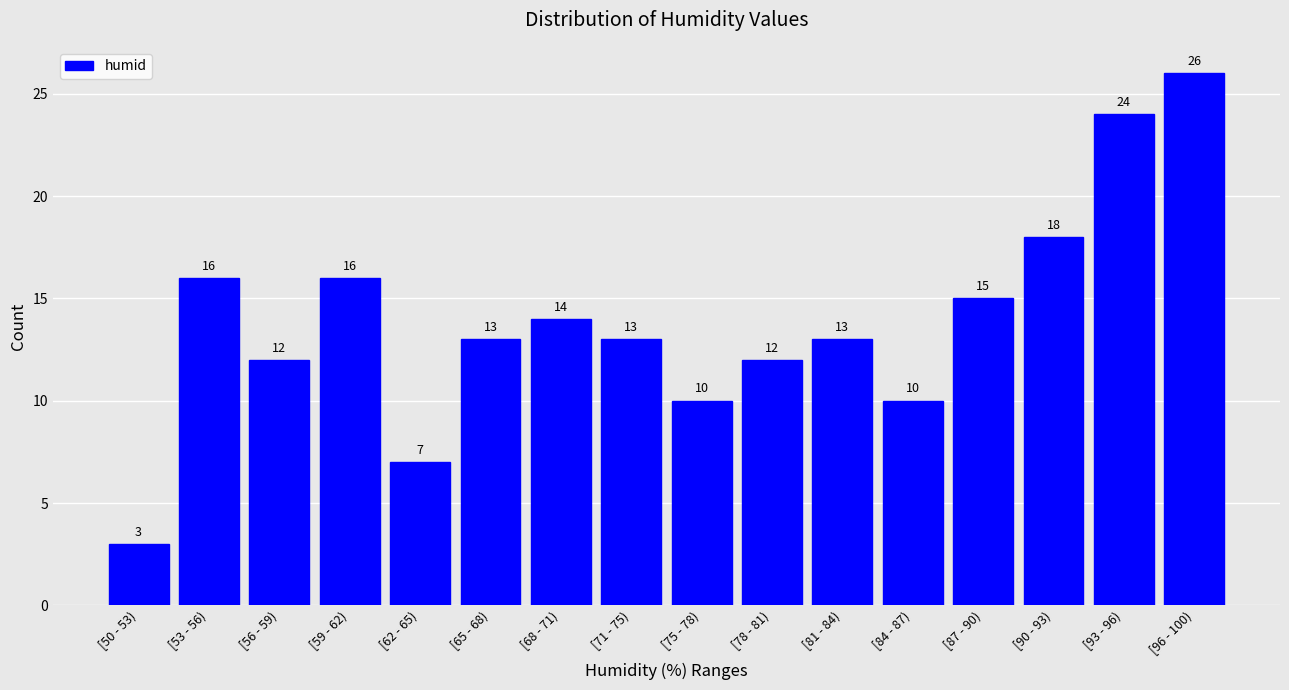

Reading right to left, extract all data points from this chart.

[96 - 100)=26	[93 - 96)=24	[90 - 93)=18	[87 - 90)=15	[84 - 87)=10	[81 - 84)=13	[78 - 81)=12	[75 - 78)=10	[71 - 75)=13	[68 - 71)=14	[65 - 68)=13	[62 - 65)=7	[59 - 62)=16	[56 - 59)=12	[53 - 56)=16	[50 - 53)=3